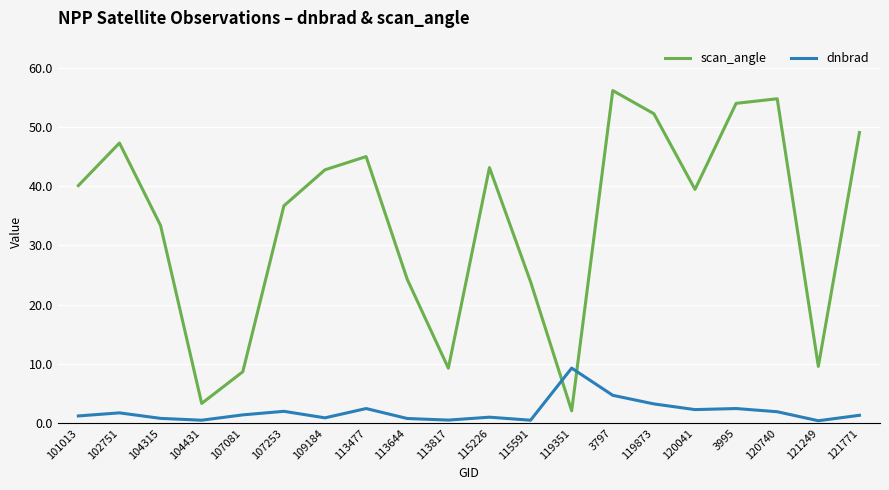

What is the sum of all scan_angle values?

675.0